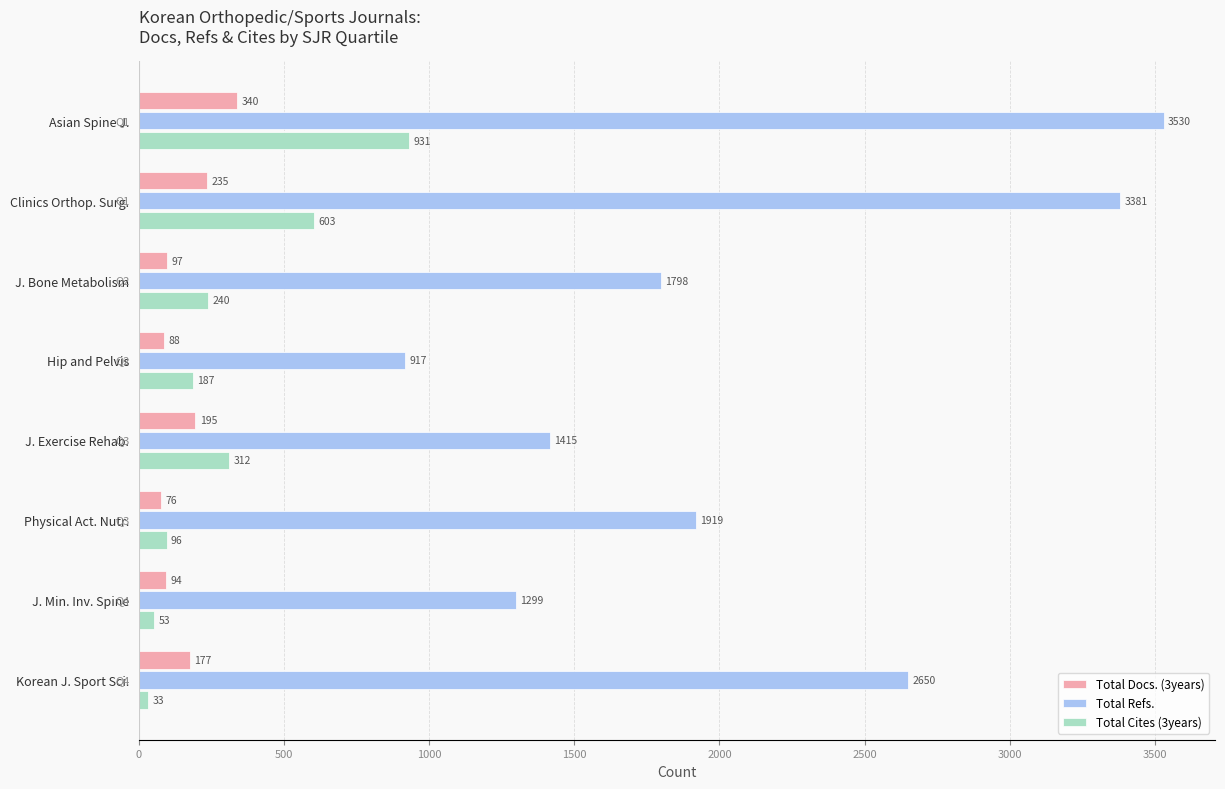

At how many categories does at least one series exceed 858?

8